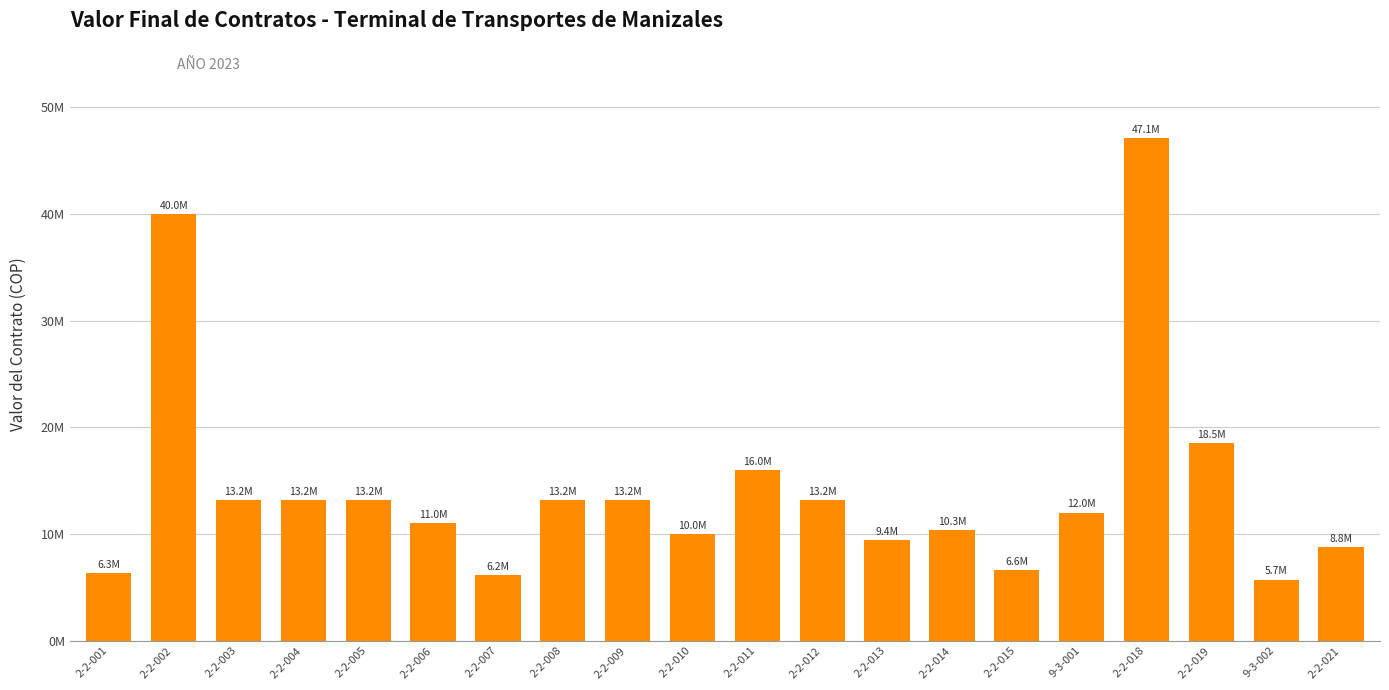

What is the label of the 10th bar from the right?

2-2-011